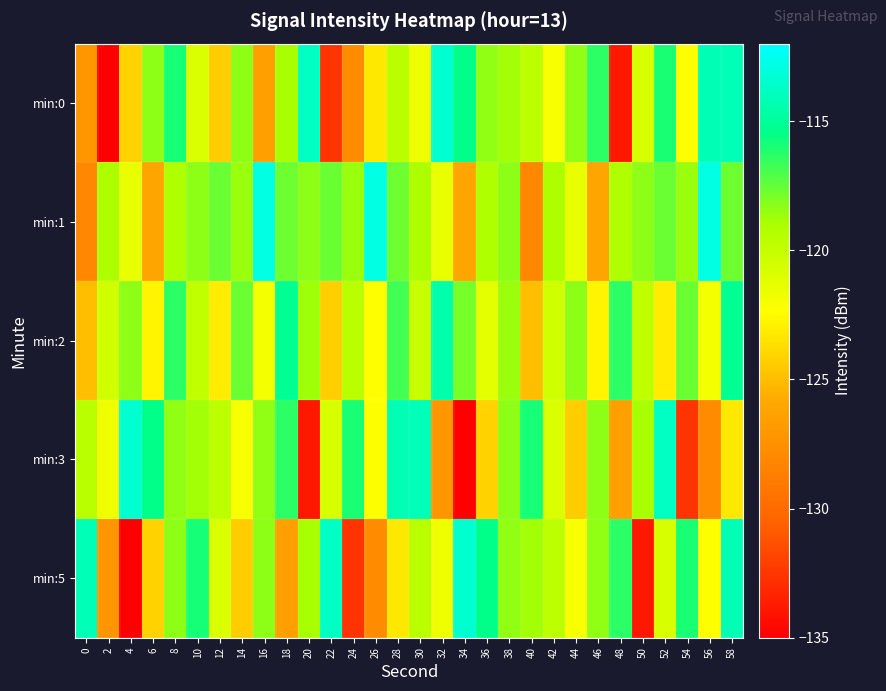

What is the difference between the highest and lowest values at 24?

16.6